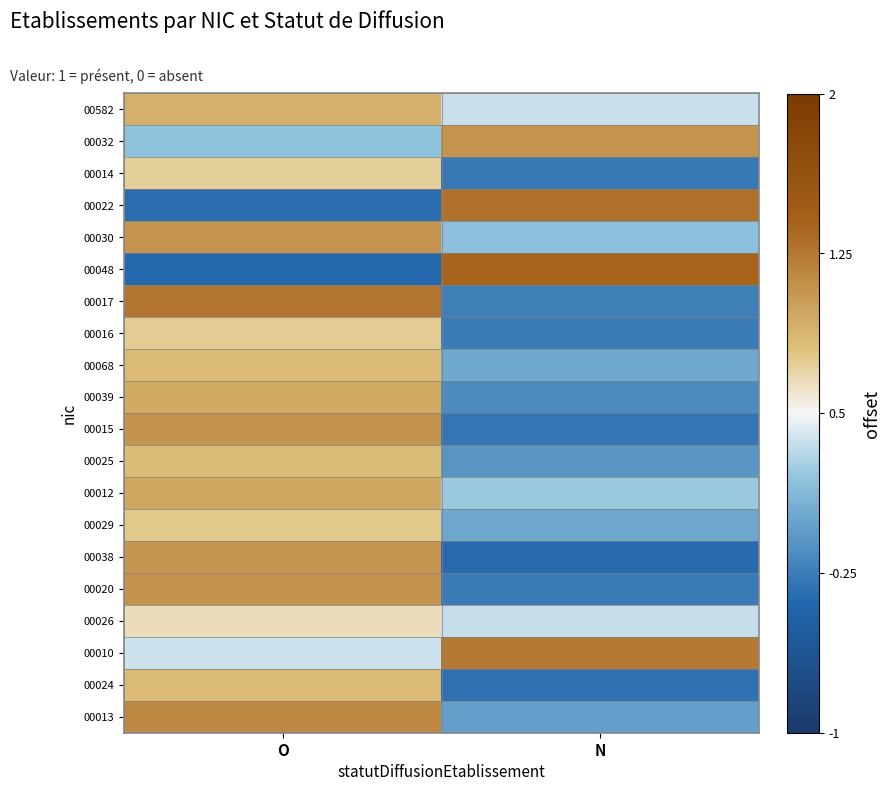

Reading left to right, transcribe all the data shown in this chart.

00582: O=0.9	N=0.4
00032: O=0.2	N=1.1
00014: O=0.7	N=-0.3
00022: O=-0.4	N=1.3
00030: O=1.1	N=0.2
00048: O=-0.4	N=1.4
00017: O=1.3	N=-0.2
00016: O=0.7	N=-0.3
00068: O=0.8	N=0.0
00039: O=0.9	N=-0.2
00015: O=1.1	N=-0.3
00025: O=0.8	N=-0.1
00012: O=1.0	N=0.2
00029: O=0.8	N=0.0
00038: O=1.1	N=-0.4
00020: O=1.1	N=-0.3
00026: O=0.7	N=0.4
00010: O=0.4	N=1.2
00024: O=0.8	N=-0.3
00013: O=1.1	N=-0.0